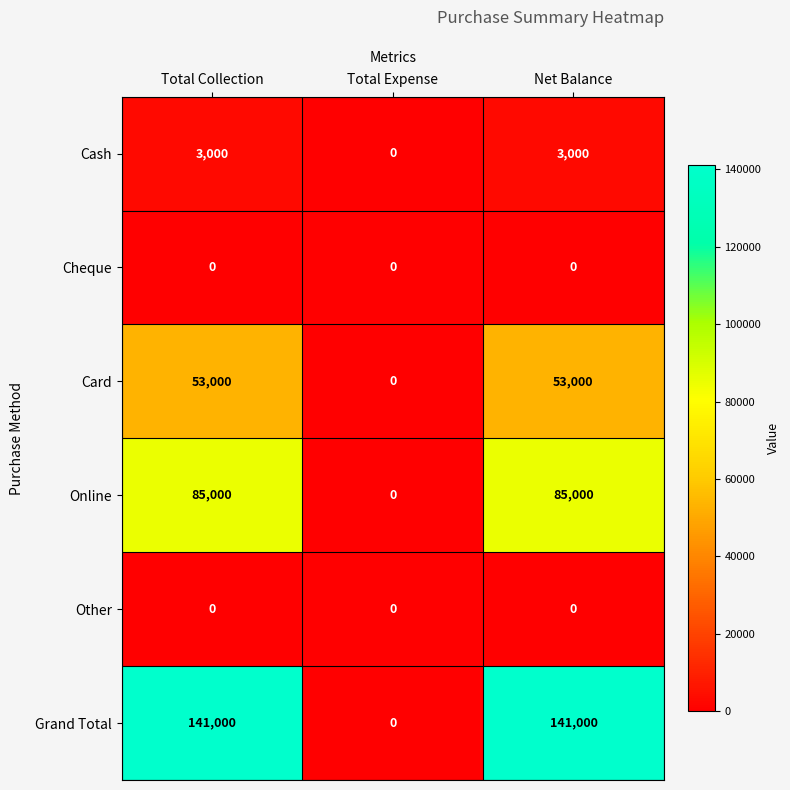

How many distinct data groups are displayed?

6